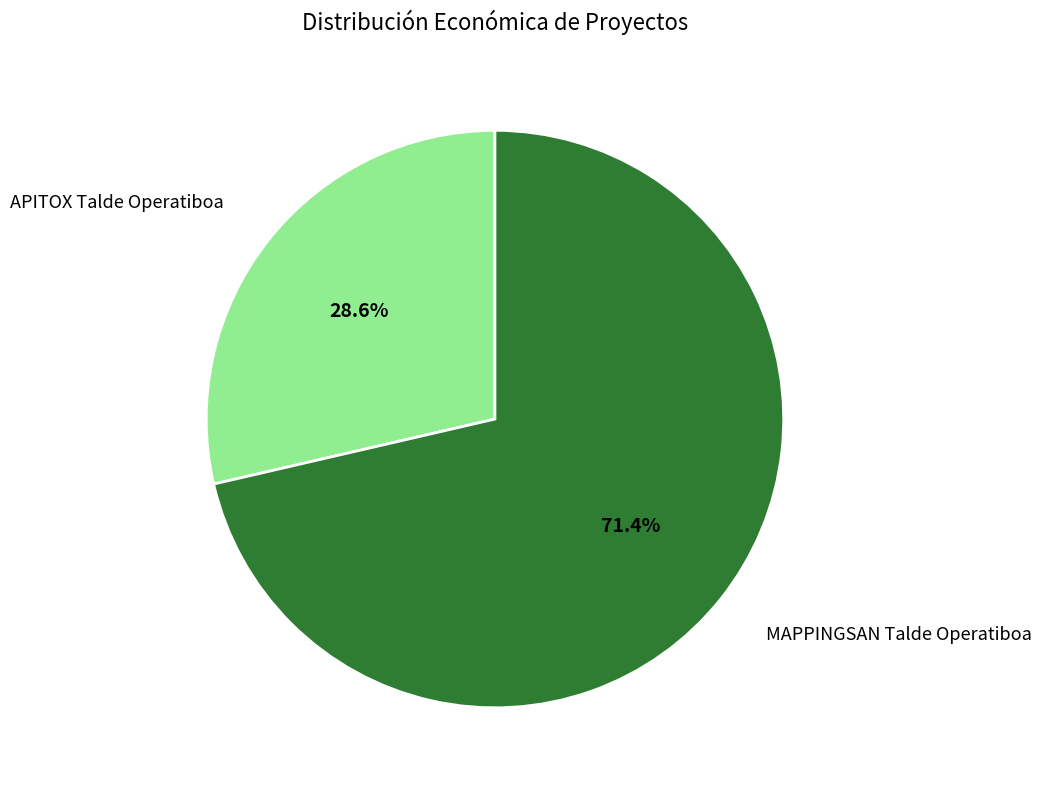

Which category has the biggest portion of the pie?

MAPPINGSAN Talde Operatiboa